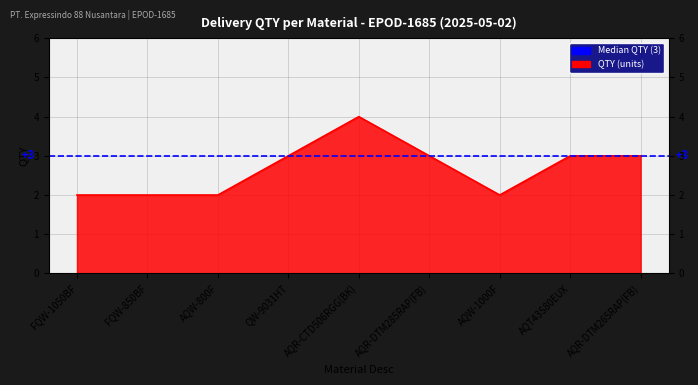

Reading right to left, transcribe all the data shown in this chart.

3	3	2	3	4	3	2	2	2